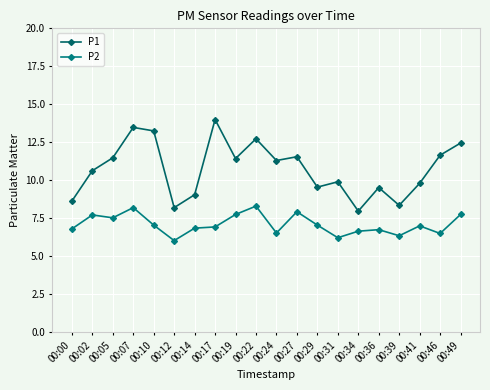

The P1 series shows 8.6 at 00:00. True or false?

True